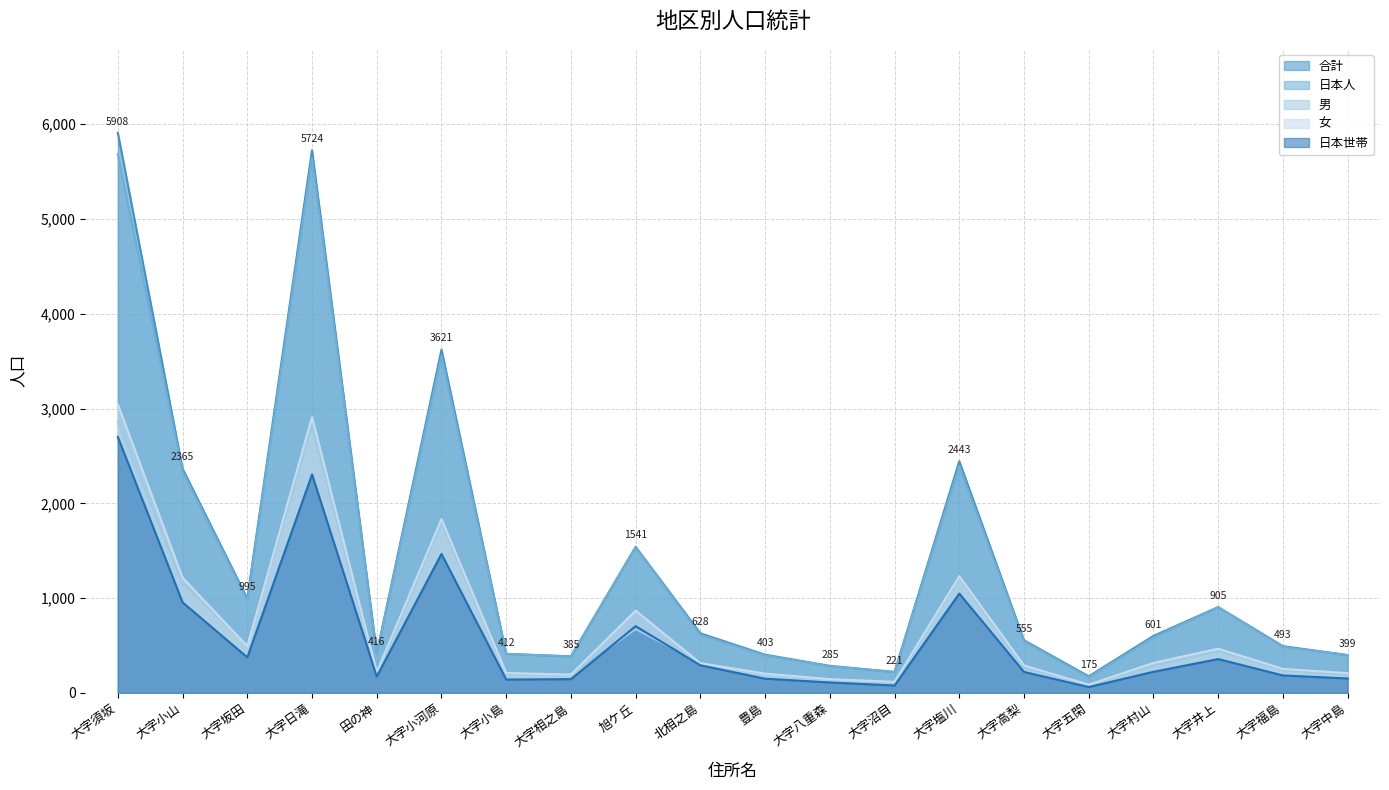

True or false: 女 and 合計 cross at least once.

False